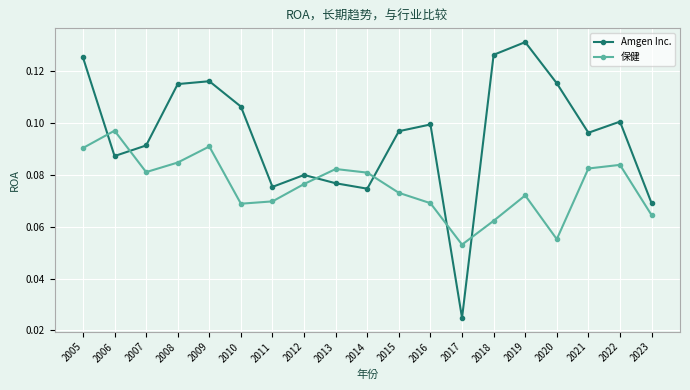

True or false: Amgen Inc. and 保健 cross at least once.

True